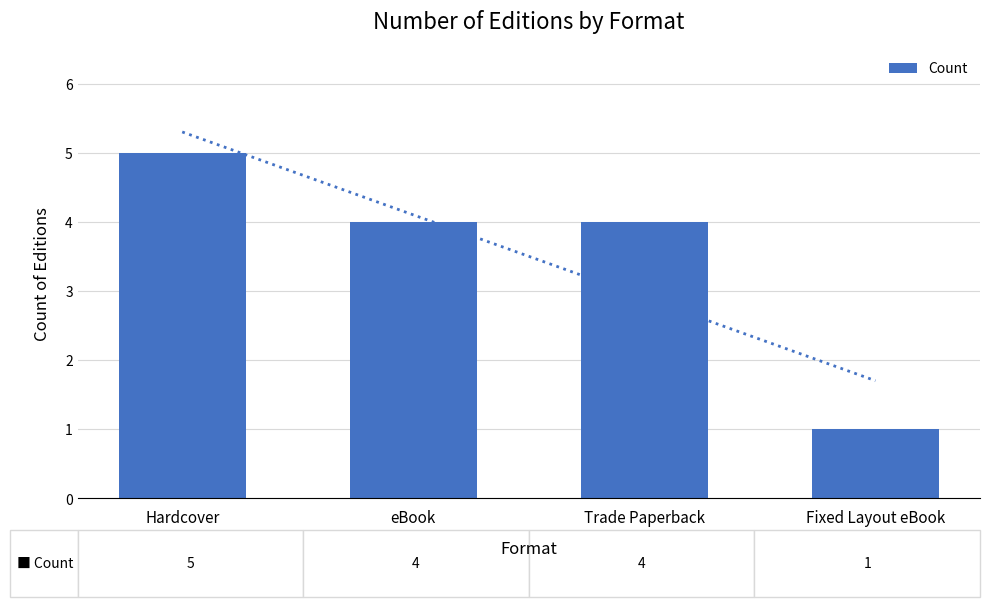

What is the label of the 4th bar from the right?

Hardcover